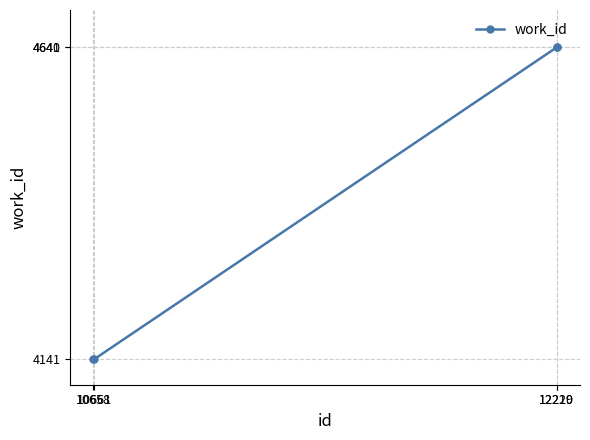

What is the minimum value shown in the chart?

4141